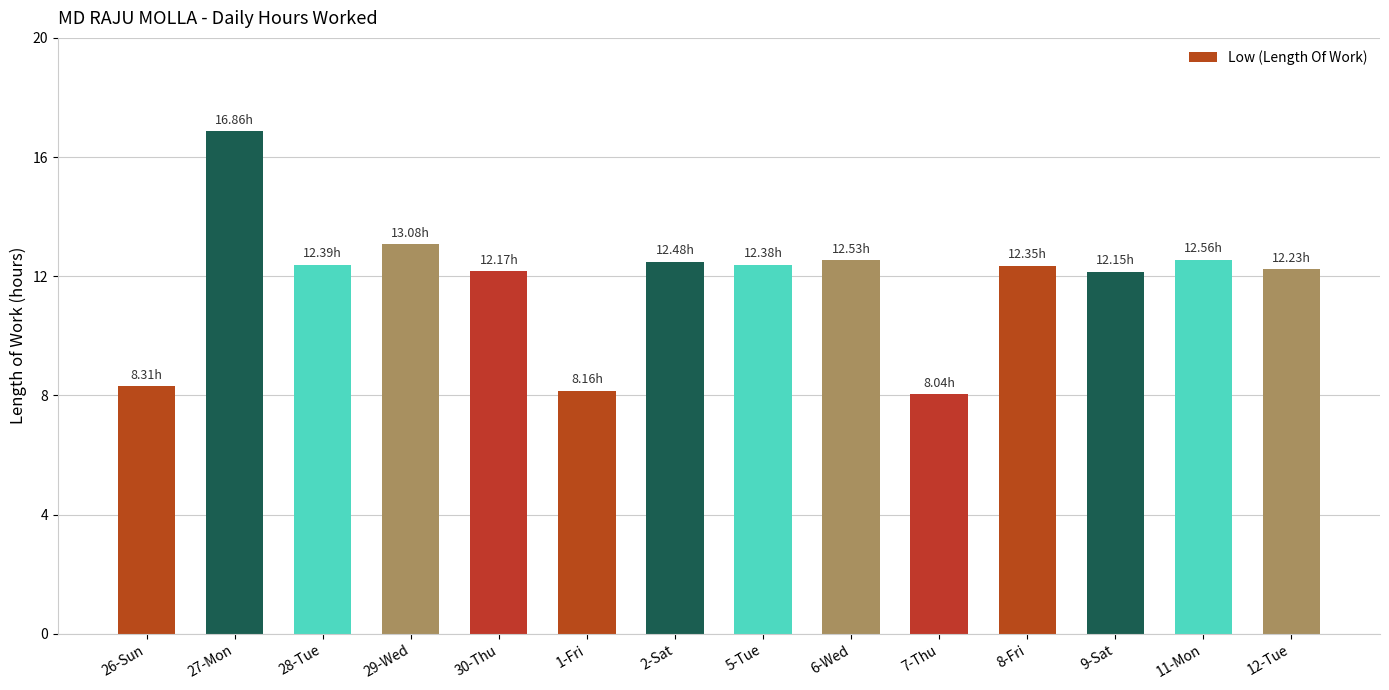

At which category does the chart reach its peak across all series?

27-Mon